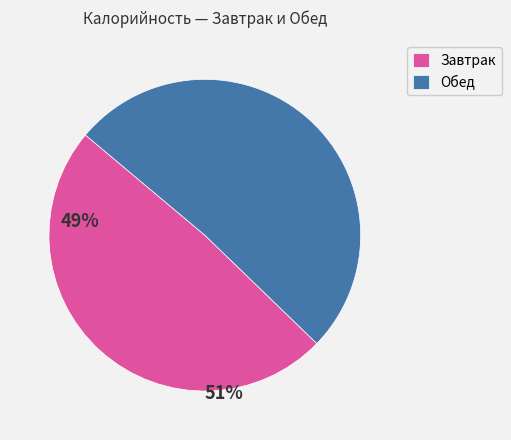

Is it true that Завтрак is 49% of the pie?

True